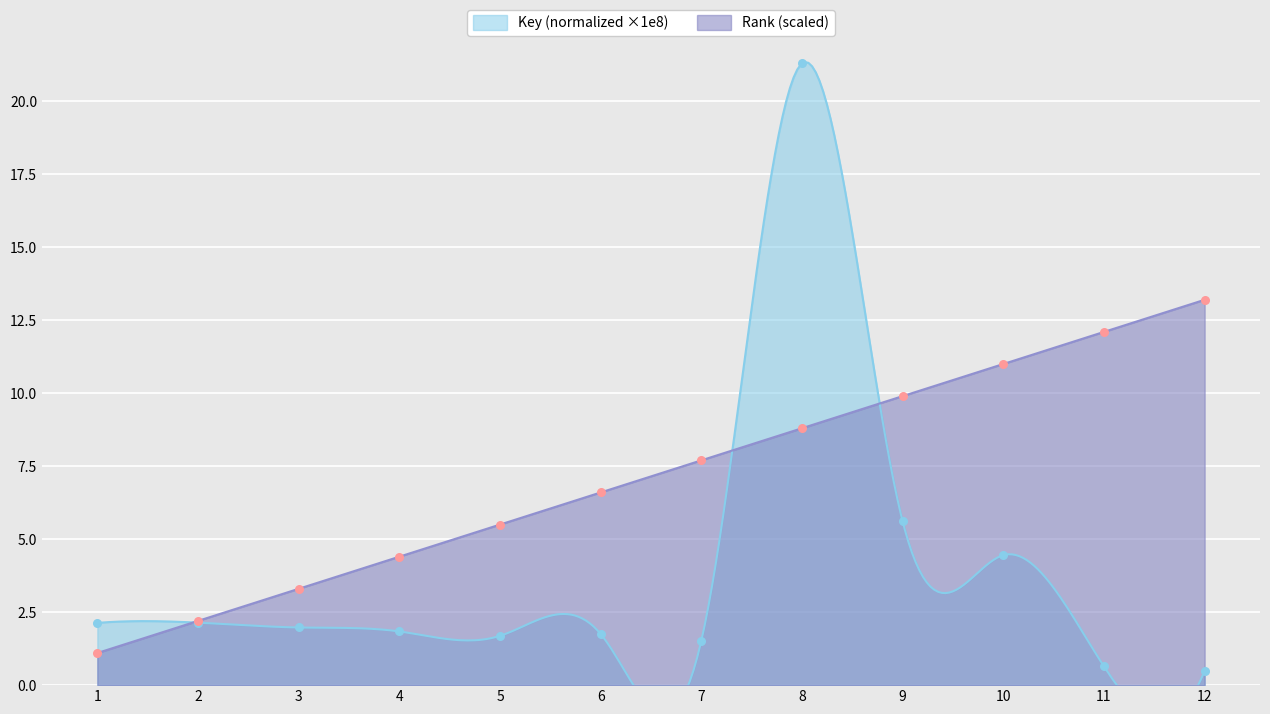

Which series has the largest Y range (max minus min)?

Key (millions)